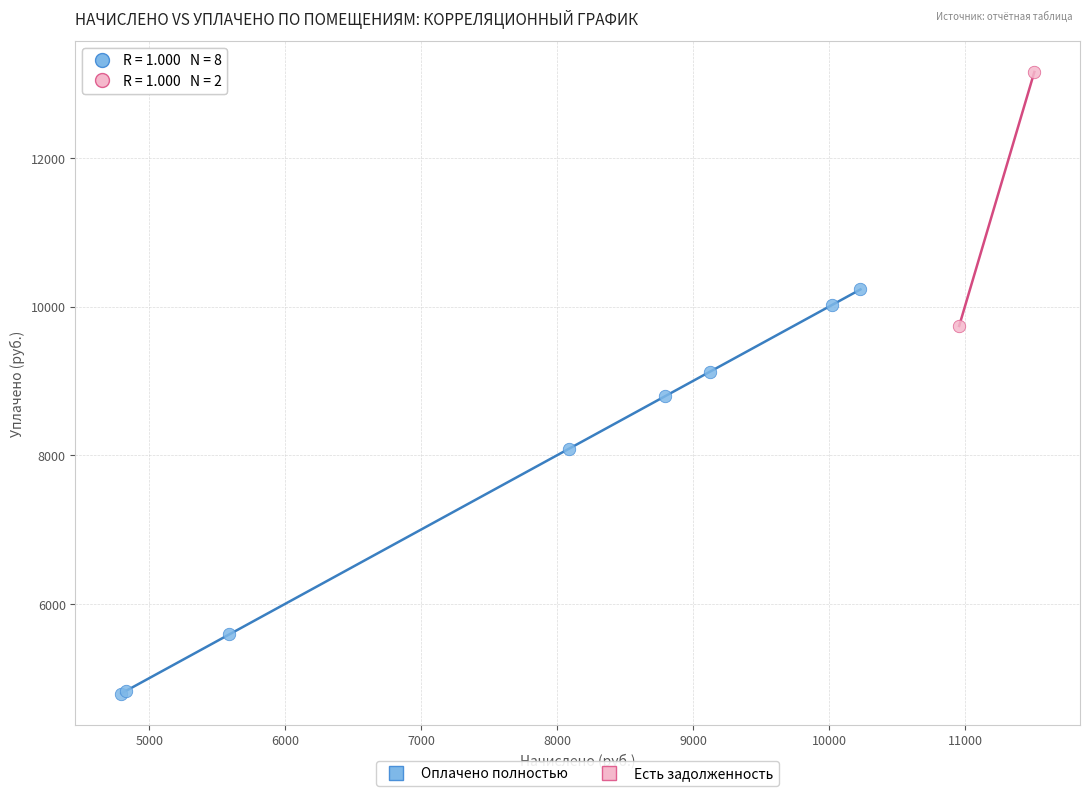

Which series reaches the maximum Y coordinate?

Есть задолженность